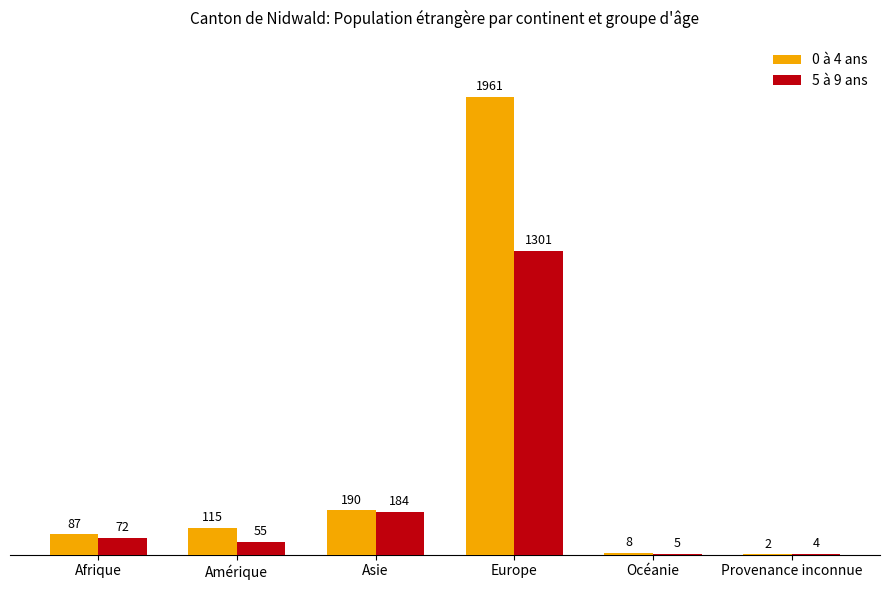

Is the value of 0 à 4 ans at Océanie greater than the value of 5 à 9 ans at Provenance inconnue?

Yes